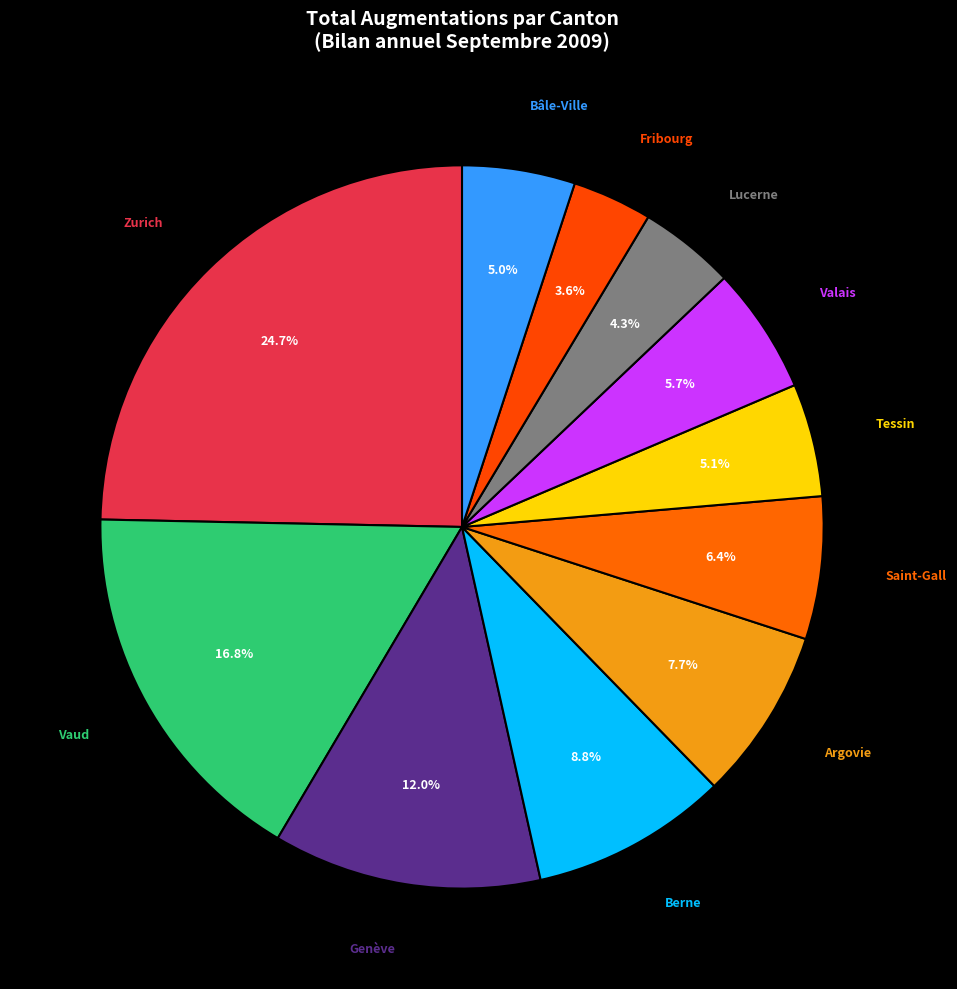

To the nearest percent, what is the difference between the Bâle-Ville and Genève slice percentages?

7%